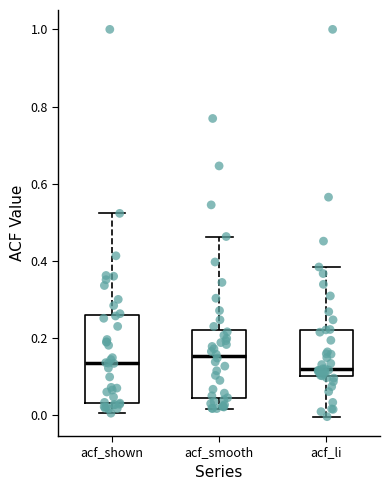

Where is the lower edge of the box for acf_shown on the y-axis? The values are not printed on the chart, so give them approximately, as read against the axis.

0.04